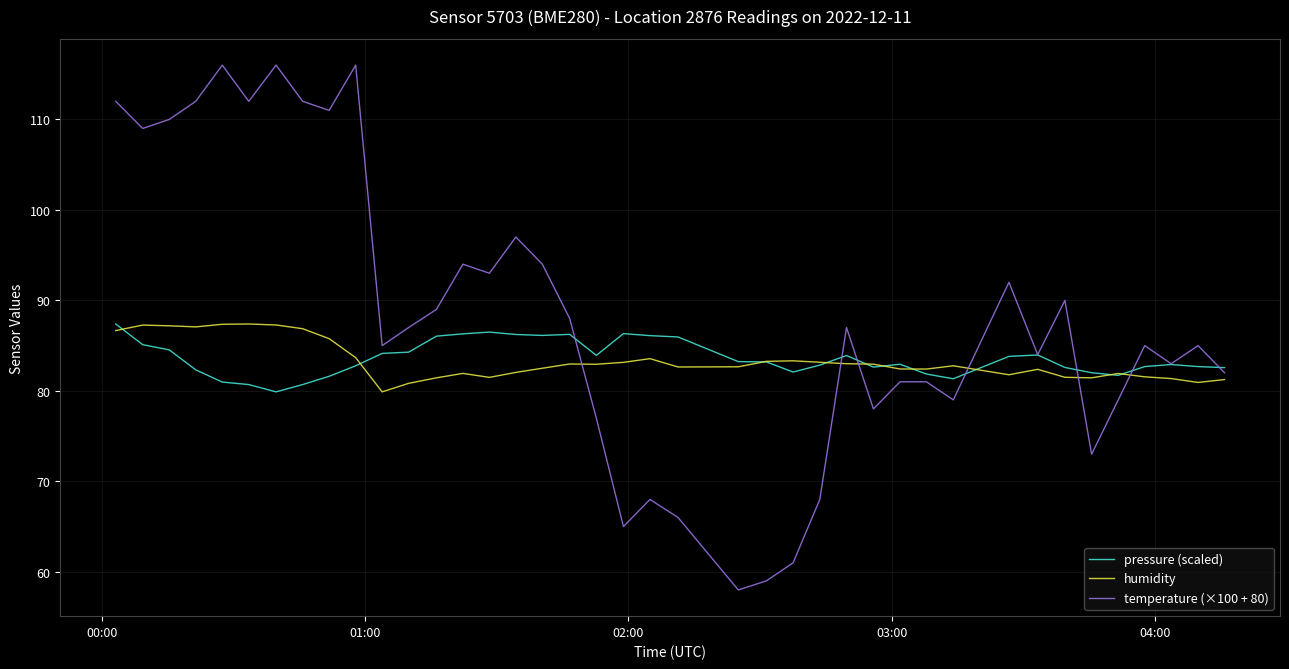

True or false: humidity and temperature (×100 + 80) intersect in this chart.

True